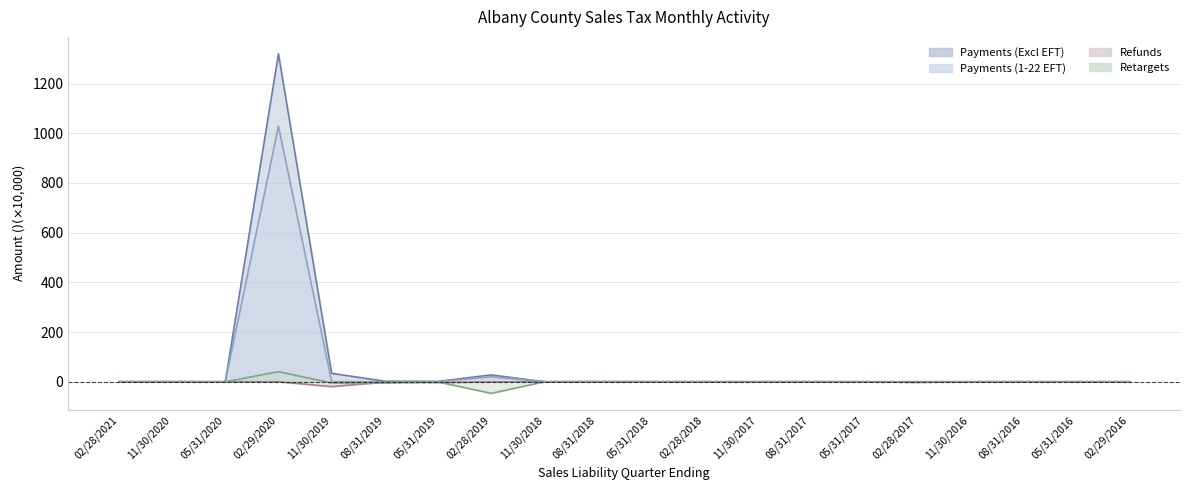

The value of Retargets at 05/31/2019 is -0.5. True or false?

True